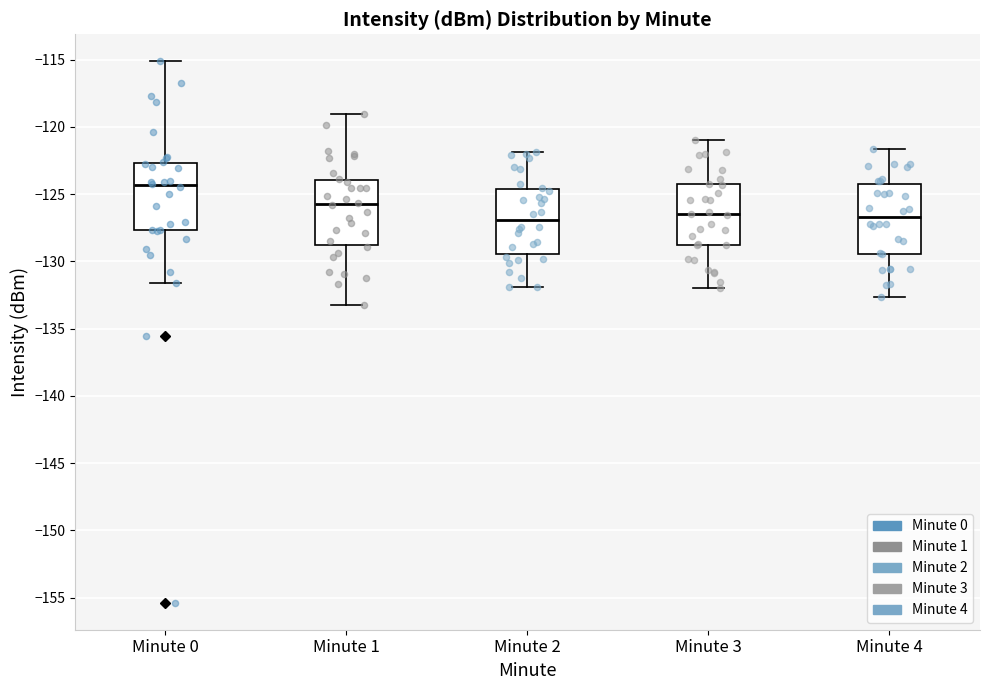

Reading left to right, read every box against the y-axis: the position of its median line, the range the box covers, and the ends of its whiskers. The values are not printed on the chart, so give them approximately, as read against the axis.

Minute 0: median -124.5, box -127.5 to -122.5, whiskers -131.5 to -115.0
Minute 1: median -125.5, box -129.0 to -124.0, whiskers -133.0 to -119.0
Minute 2: median -127.0, box -129.5 to -124.5, whiskers -132.0 to -122.0
Minute 3: median -126.5, box -129.0 to -124.5, whiskers -132.0 to -121.0
Minute 4: median -126.5, box -129.5 to -124.0, whiskers -132.5 to -121.5